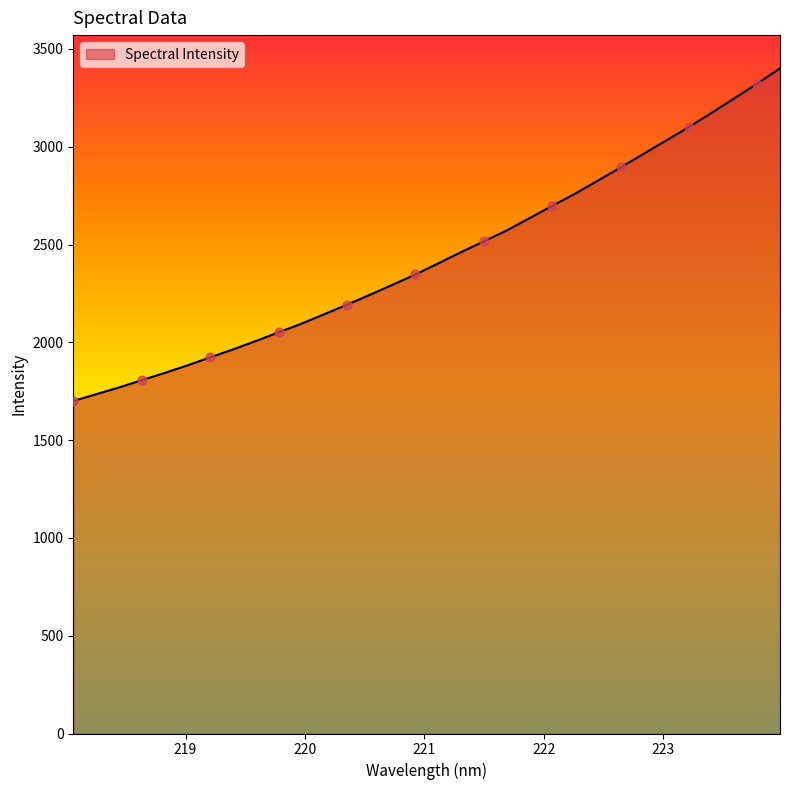

What is the change in value from 218.6332 to 222.6447?

+1087.6